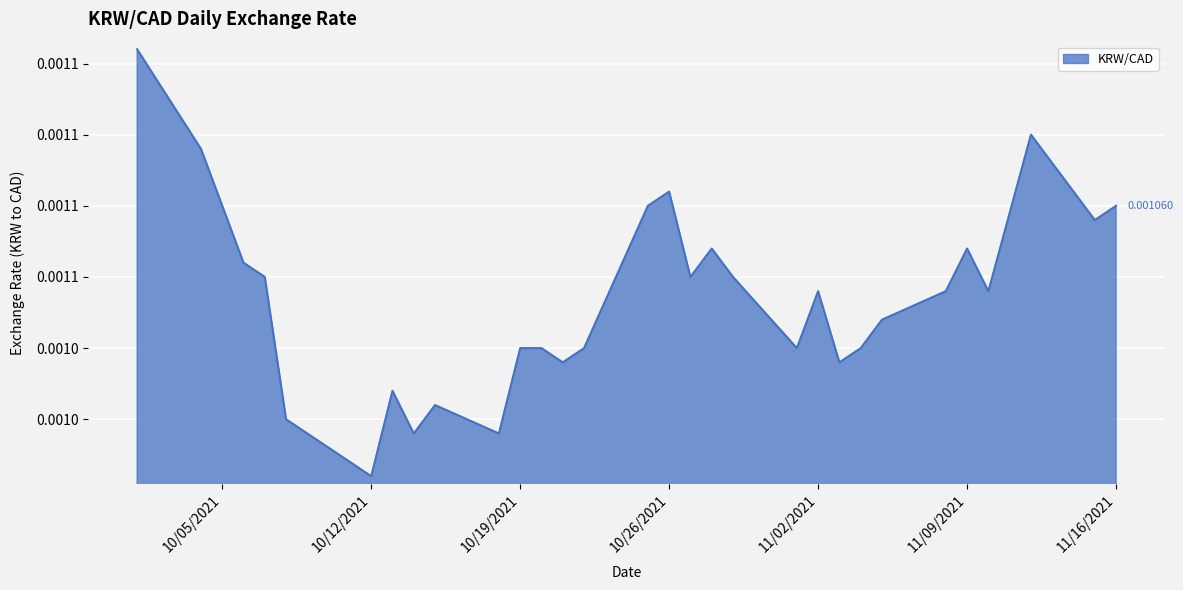

Which category has the lowest value across all series?

10/12/2021